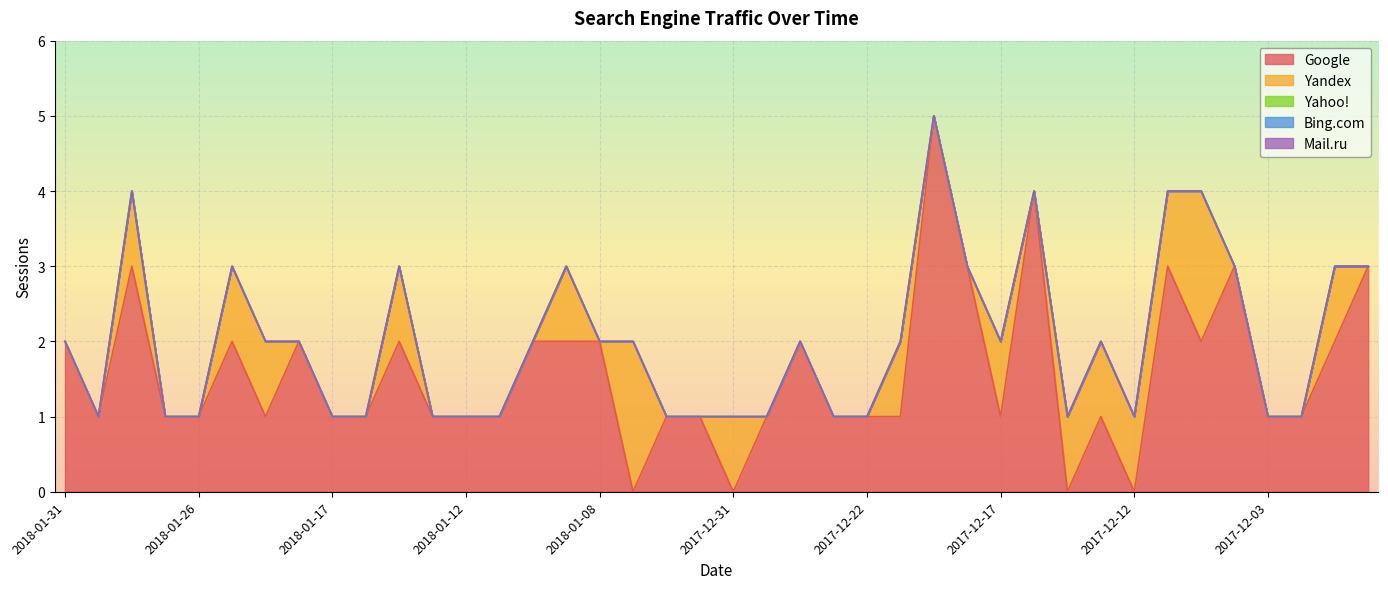

In Yandex, how many points are higher than both neighbors (excluding endpoints)?

9